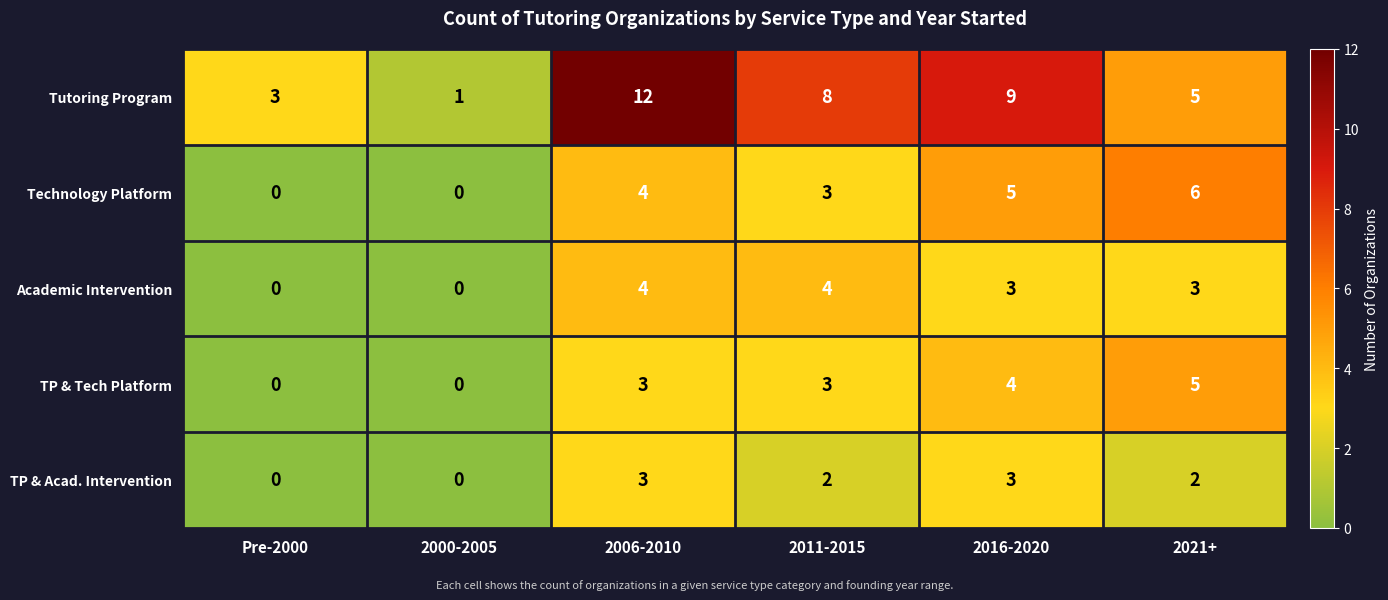

What is the spread (max minus min) of values at 2006-2010?

9